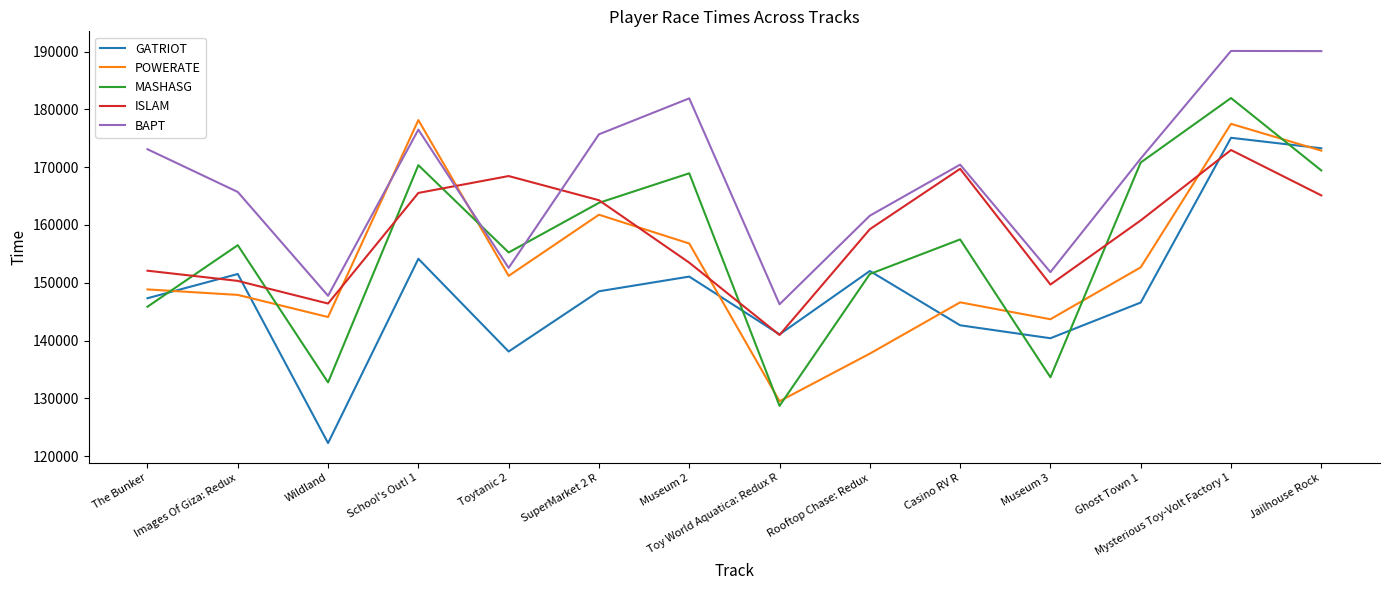

Between which two adjacent categories do POWERATE and BAPT first intersect?

Wildland and School's Out! 1